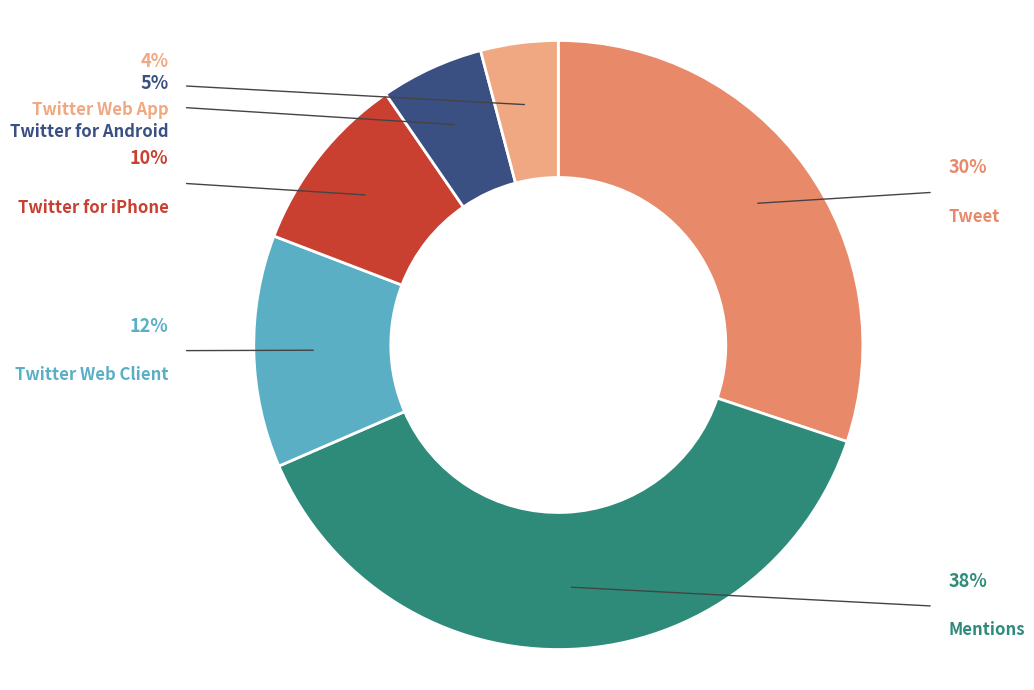

Is there a majority slice in this chart?

No